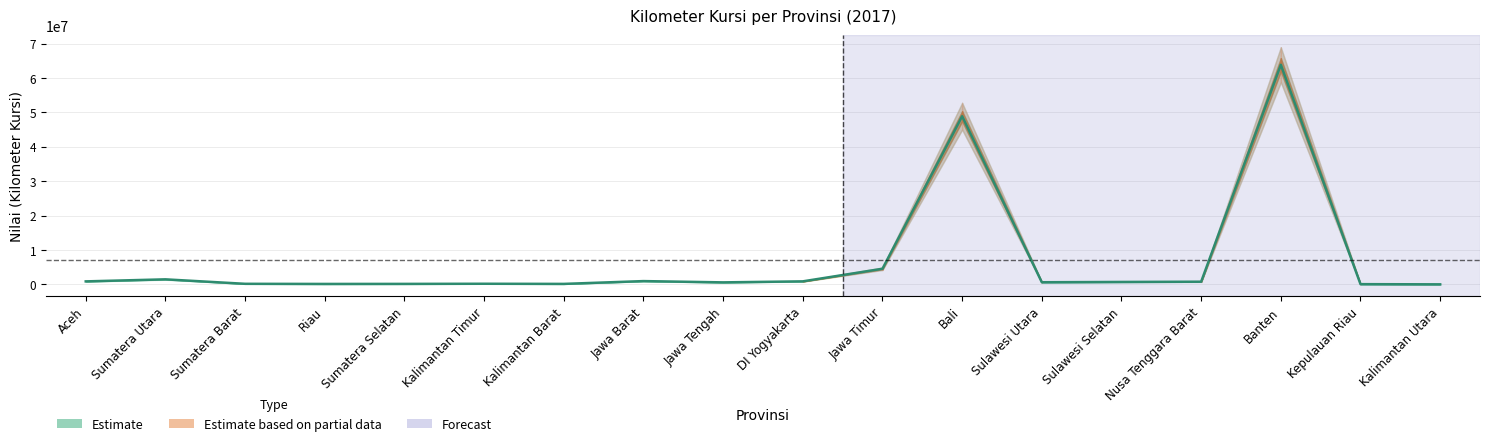

What is the average value?

6934995